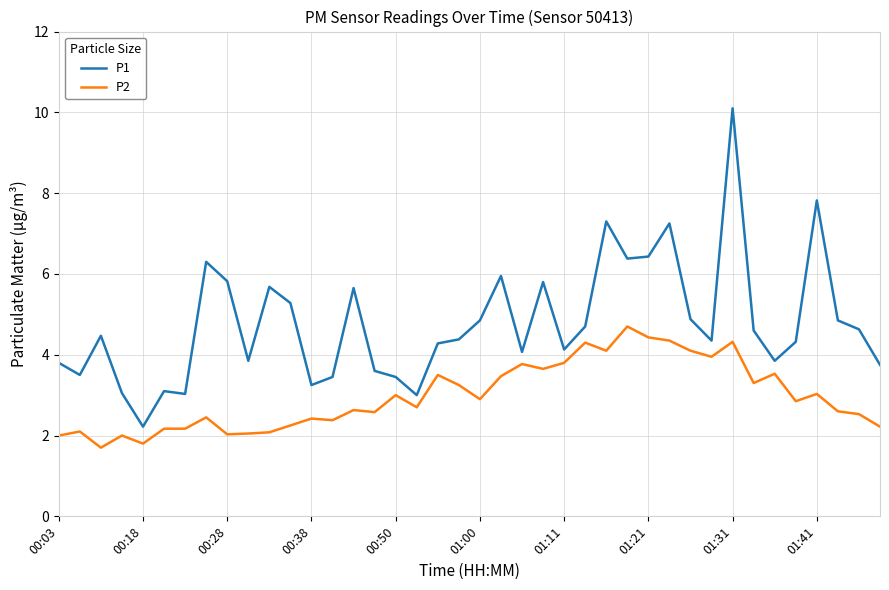

Is this an area chart (filled region under the line)?

No